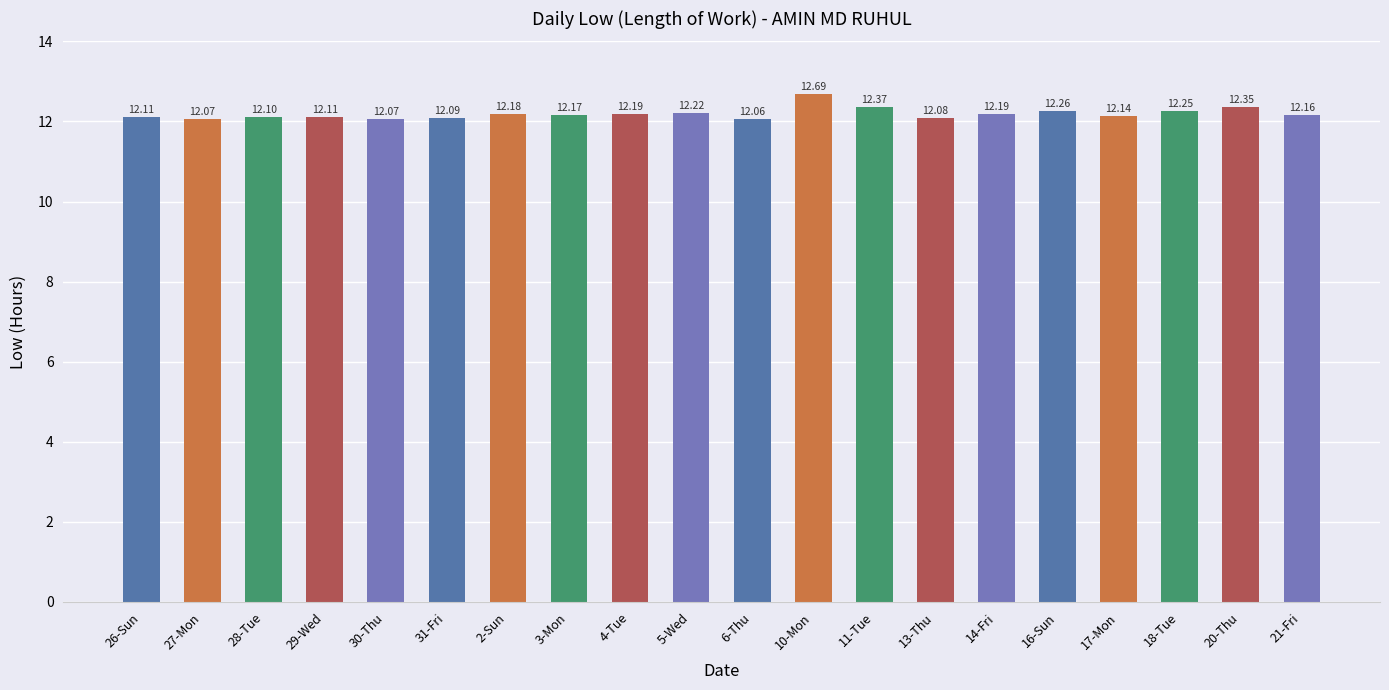

What is the average value?

12.2